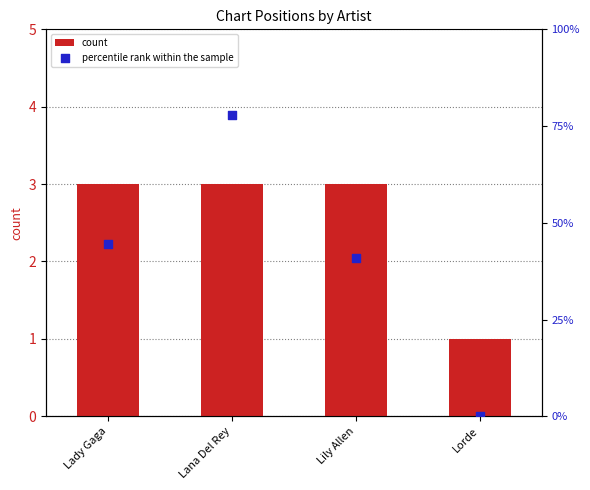

Which series contains the highest Y value?

percentile rank within the sample